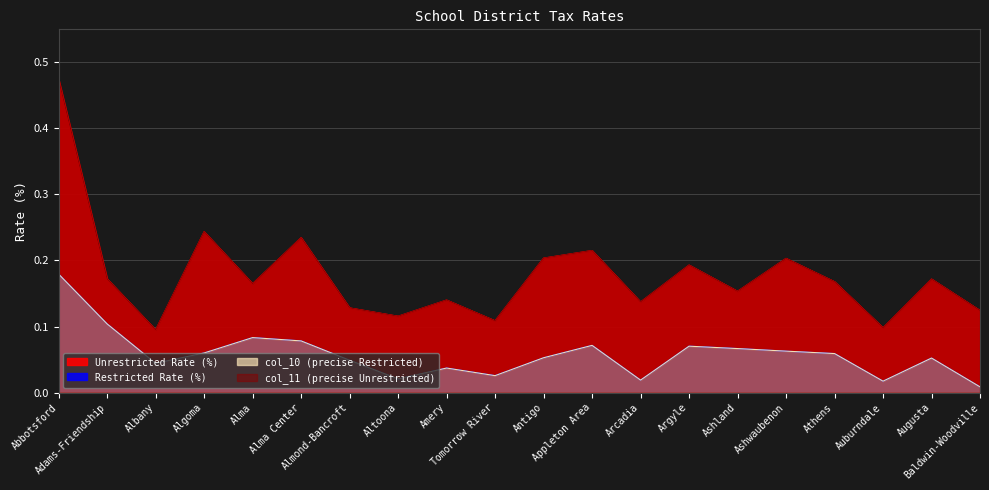

At how many categories does at least one series exceed 0?

20